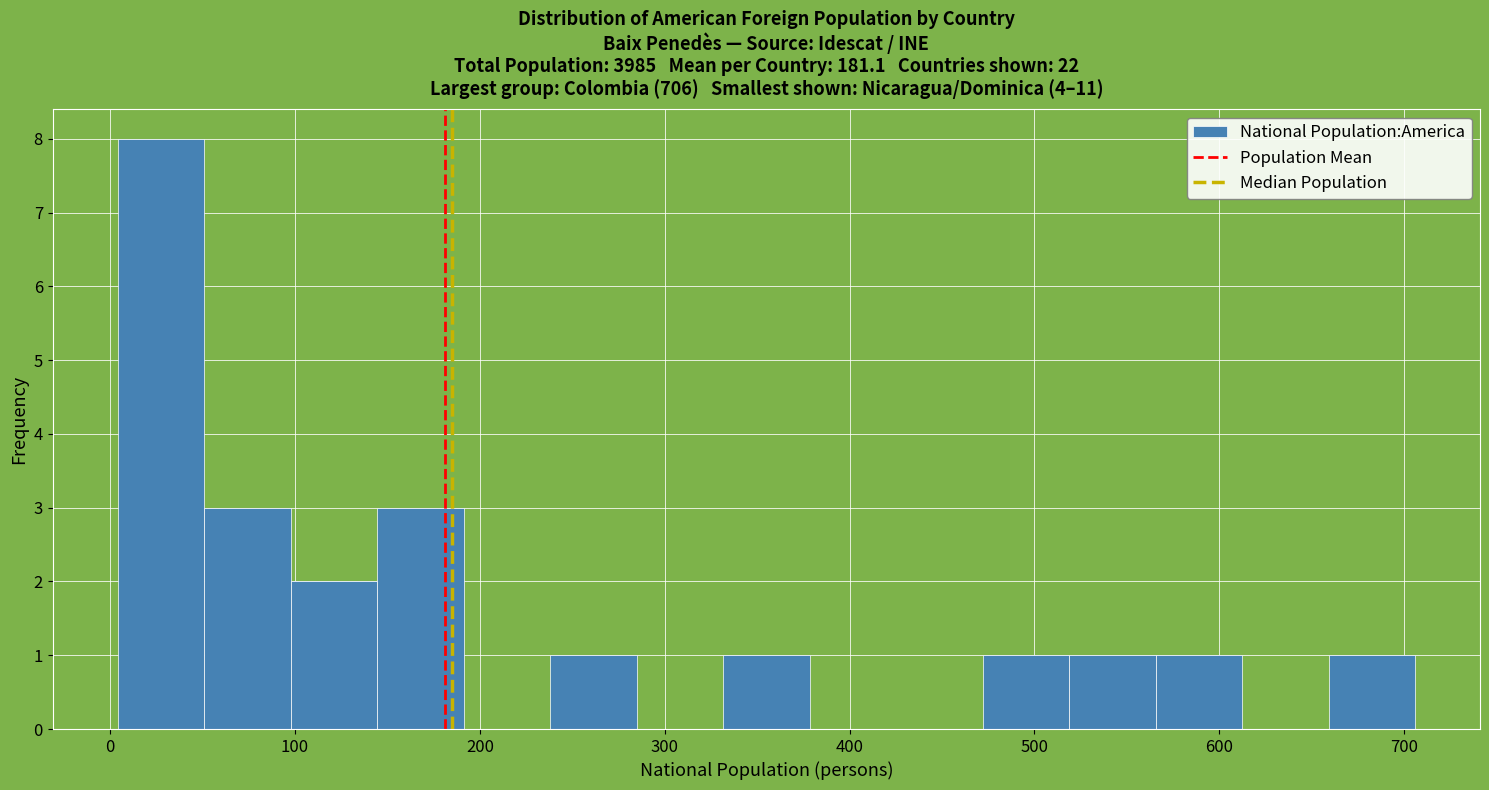

Reading left to right, transcribe this chart: for each bar, give the range it covers on the x-axis and its height. Neither the bar edges nor the heights are printed on the chart, so give them approximately, as read against the axes.

0 to 50: 8
50 to 100: 3
100 to 140: 2
140 to 190: 3
190 to 240: 0
240 to 280: 1
280 to 330: 0
330 to 380: 1
380 to 430: 0
430 to 470: 0
470 to 520: 1
520 to 570: 1
570 to 610: 1
610 to 660: 0
660 to 710: 1